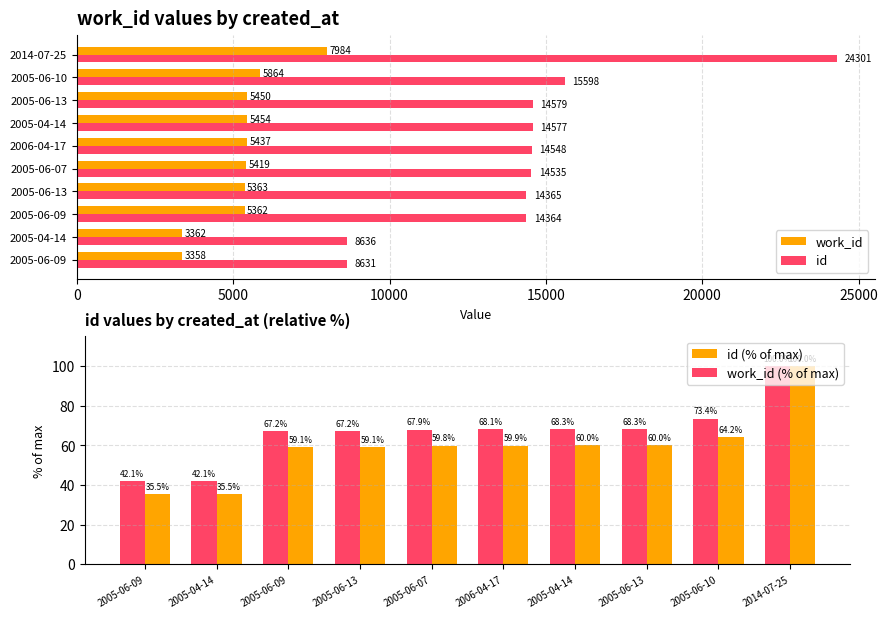

What is the sum of all work_id (% of max) values?

664.5